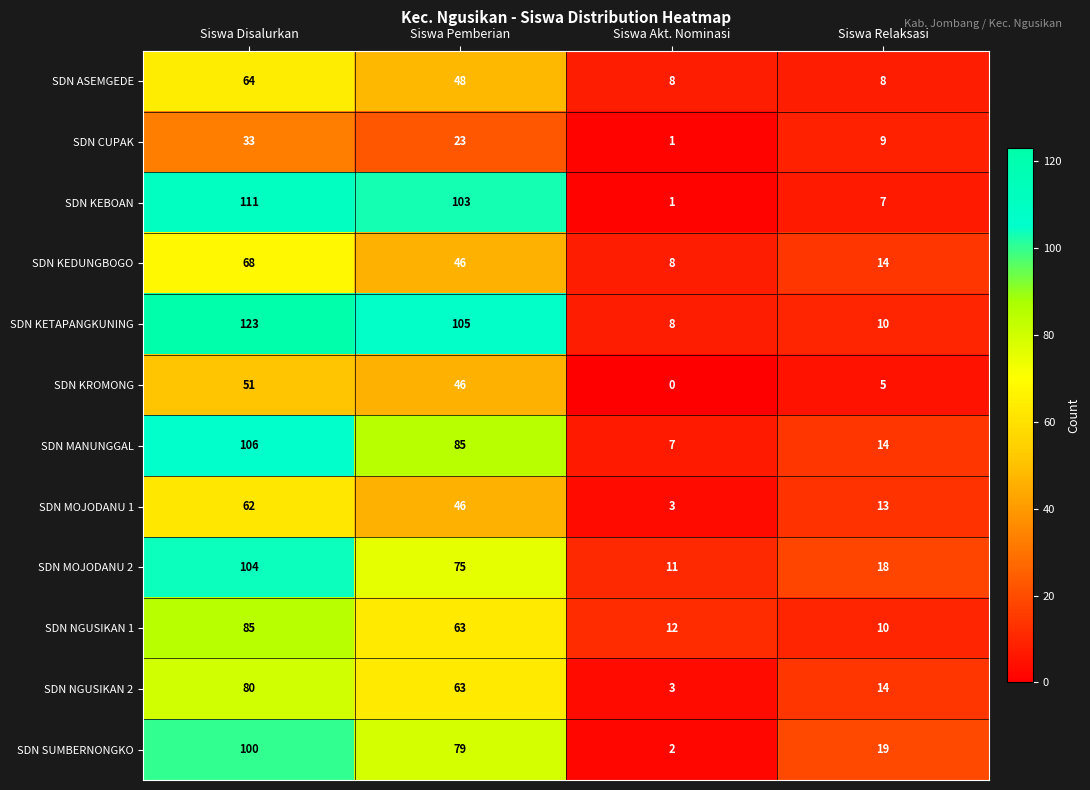

What is the spread (max minus min) of values at Siswa Pemberian?

82